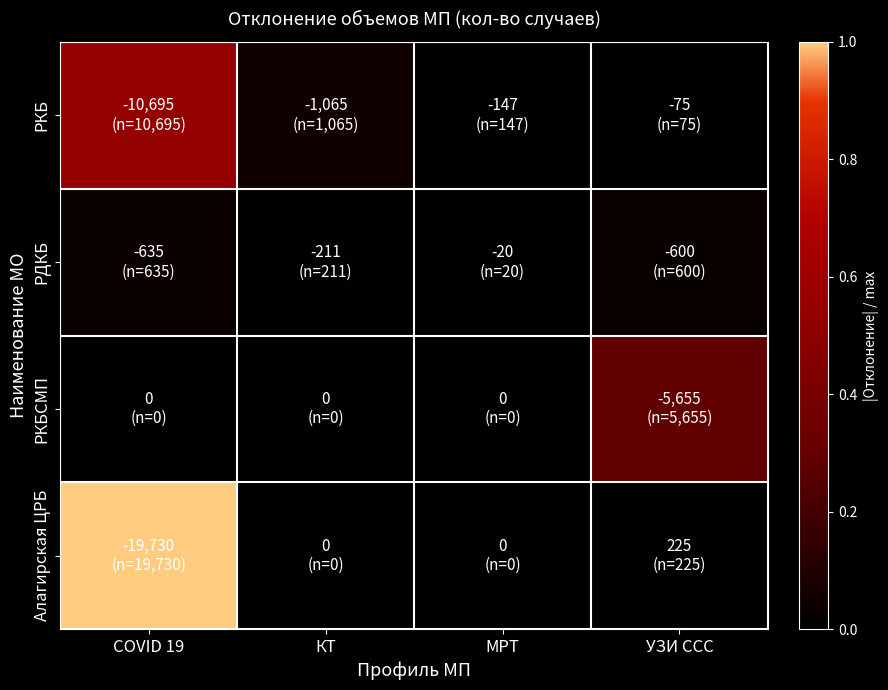

Count the number of categories in the chart.

4